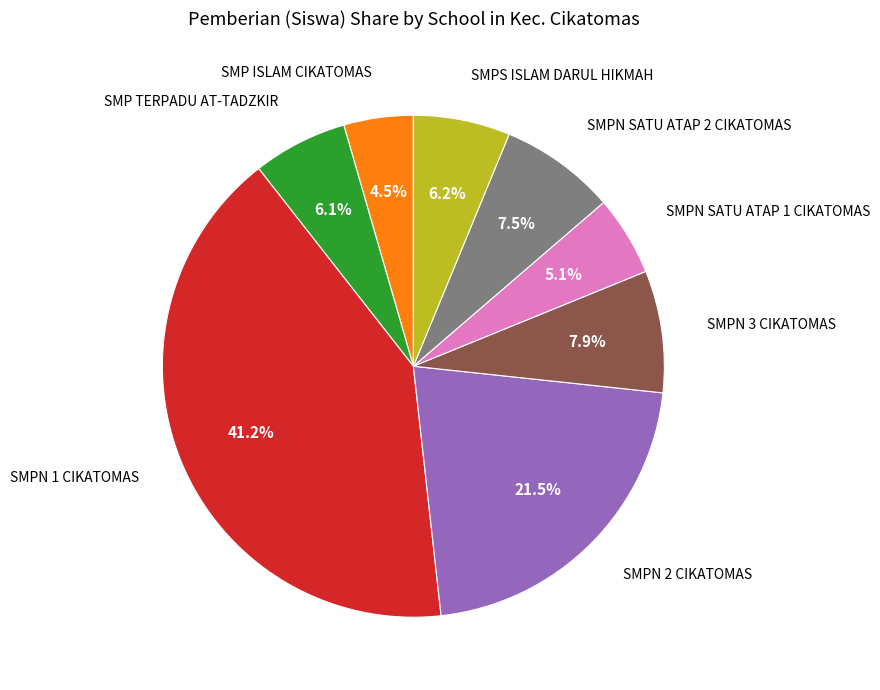

How many slices are in this pie chart?

8